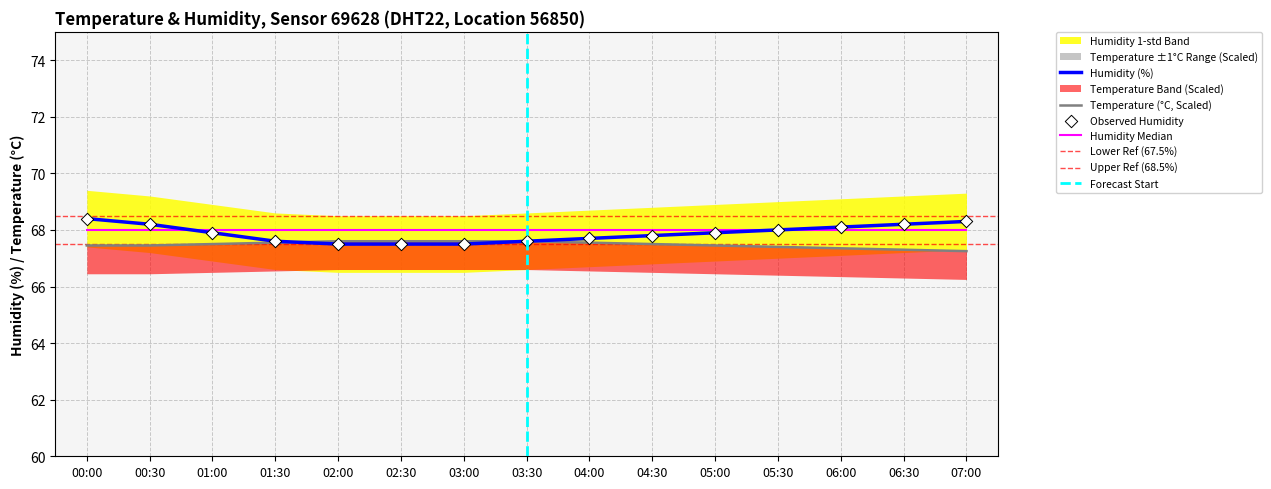

The value of Humidity (%) at 03:00 is 22.5. True or false?

False